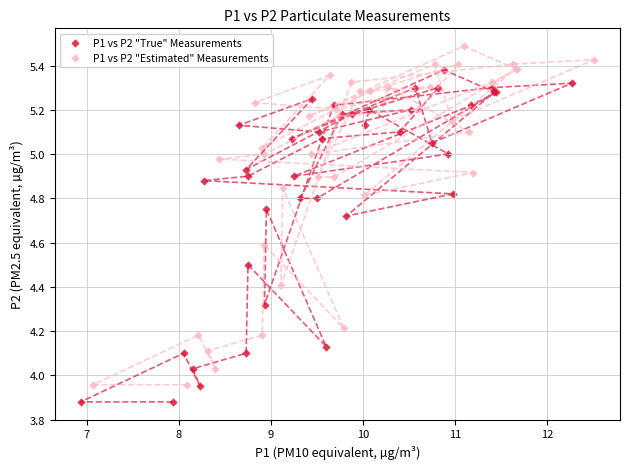

What are all the series names shown in the legend?

P1 vs P2 "True" Measurements, P1 vs P2 "Estimated" Measurements